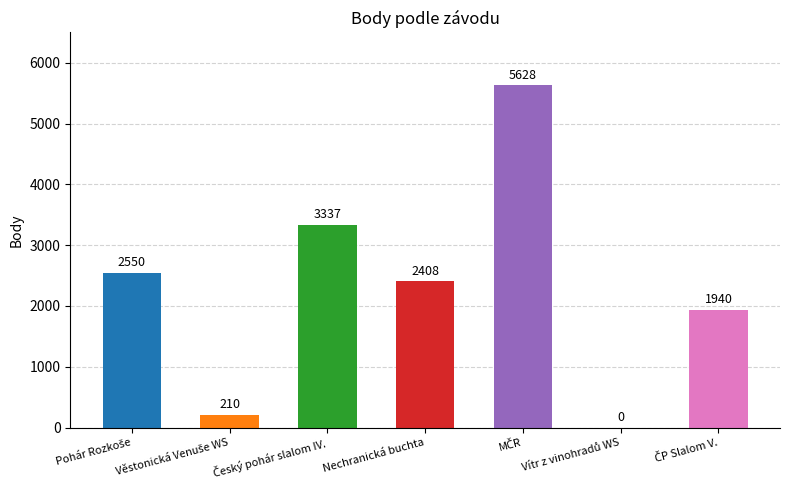

What is the maximum value shown in the chart?

5628